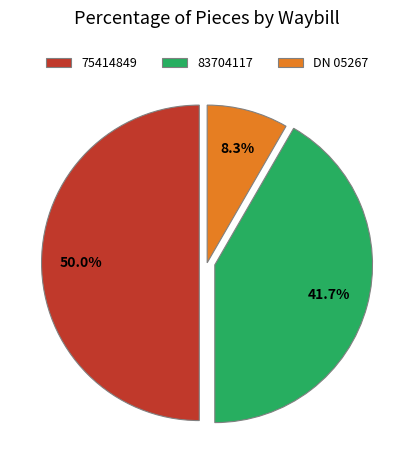

To the nearest percent, what portion does DN 05267 represent?

8%